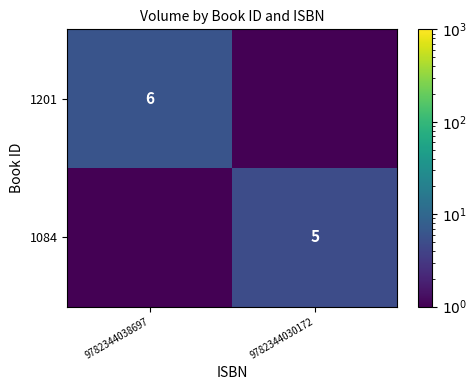

True or false: 1084 has a value of 2.2 at 9782344030172.

False